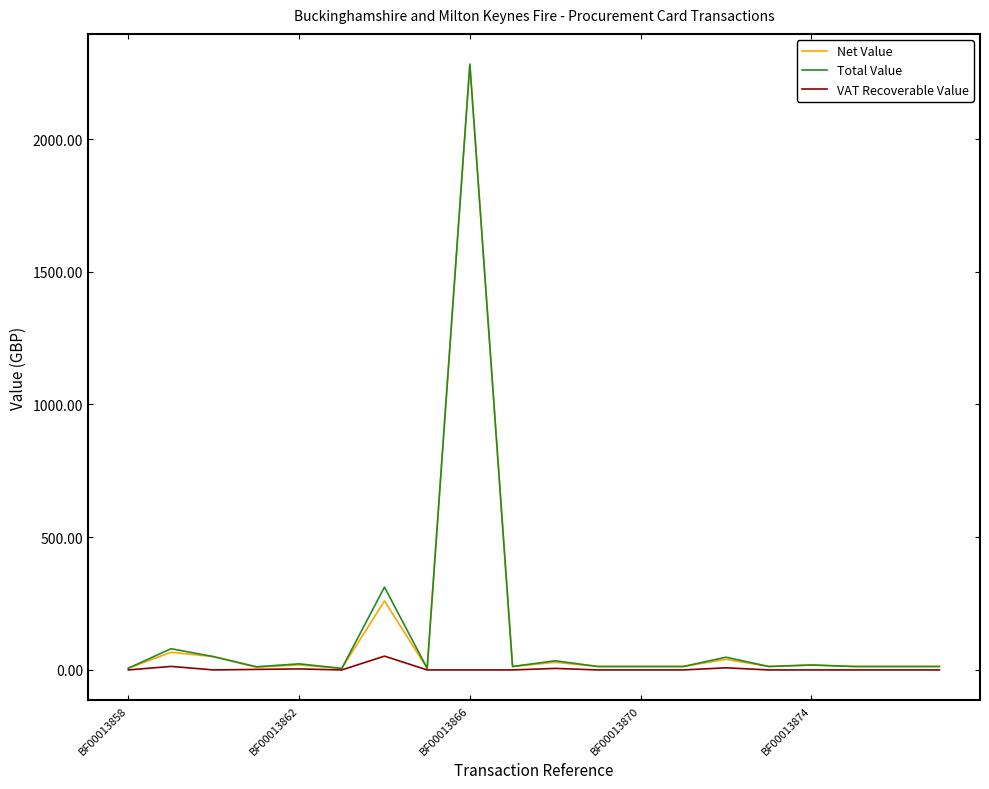

What is the greatest value displayed?

2282.0